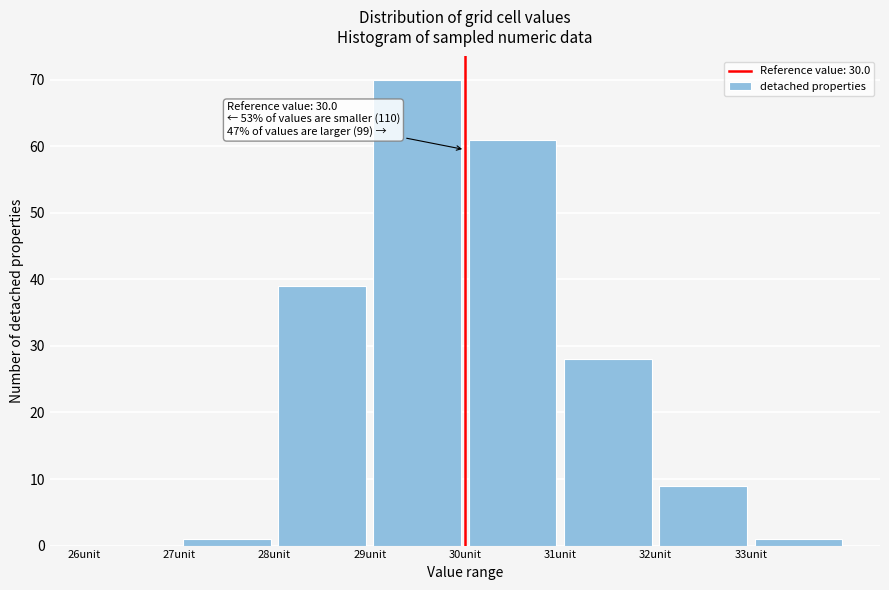

Over which range of the x-axis is the bar tallest?

29 to 30